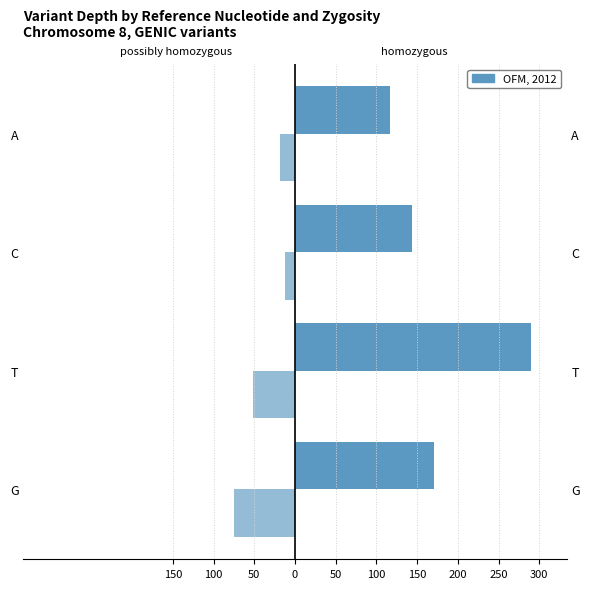

The value of possibly homozygous at G is -75. True or false?

True